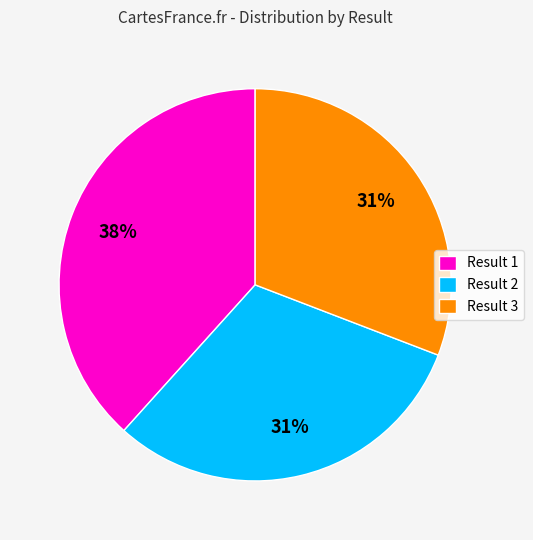

What percentage is the Result 2 slice, to the nearest percent?

31%